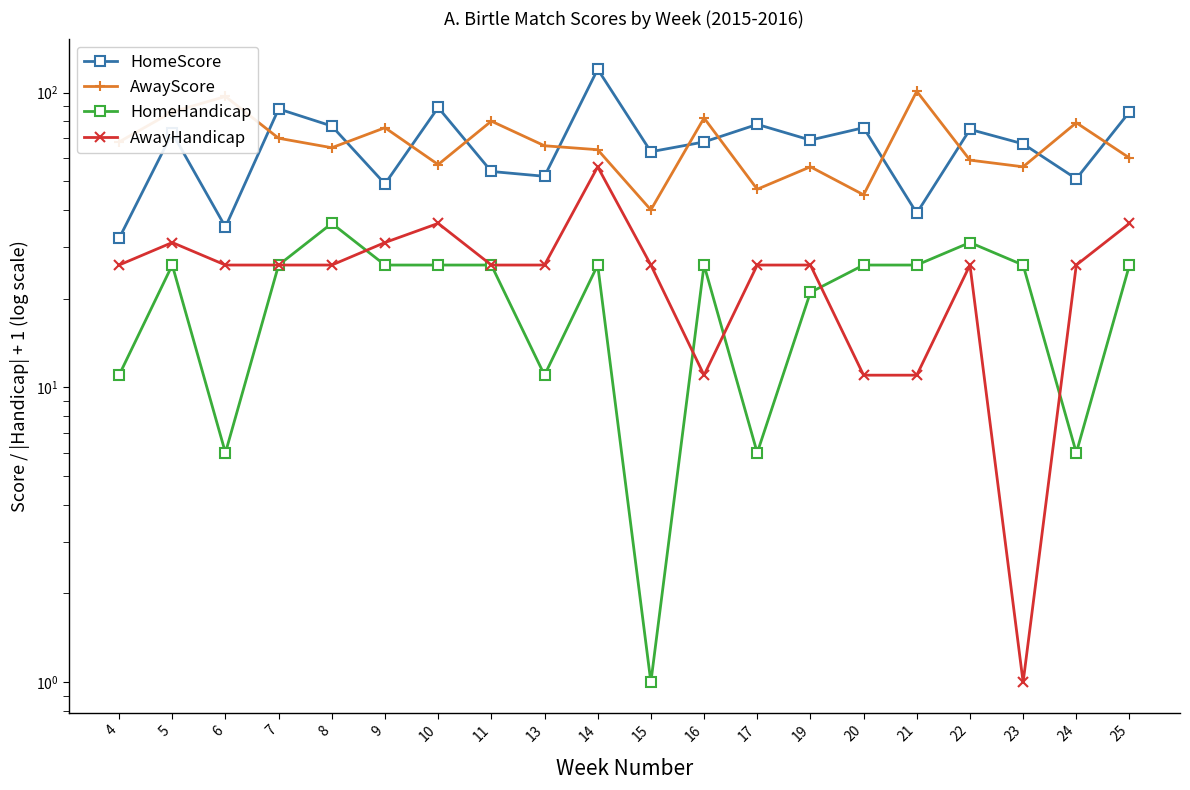

In AwayScore, how many points are lower than both neighbors (excluding endpoints)?

6